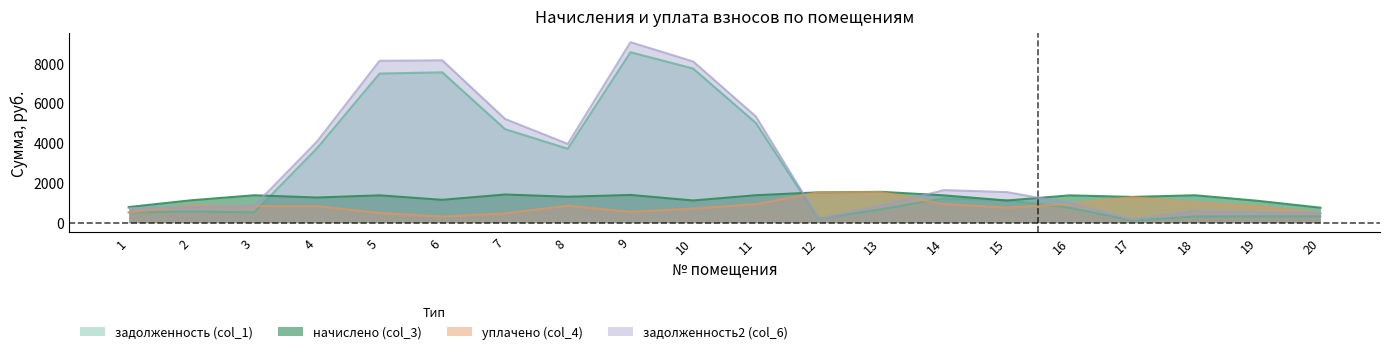

At 9, list the series in order from largest to smallest.

задолженность2 (col_6), задолженность (col_1), начислено (col_3), уплачено (col_4)